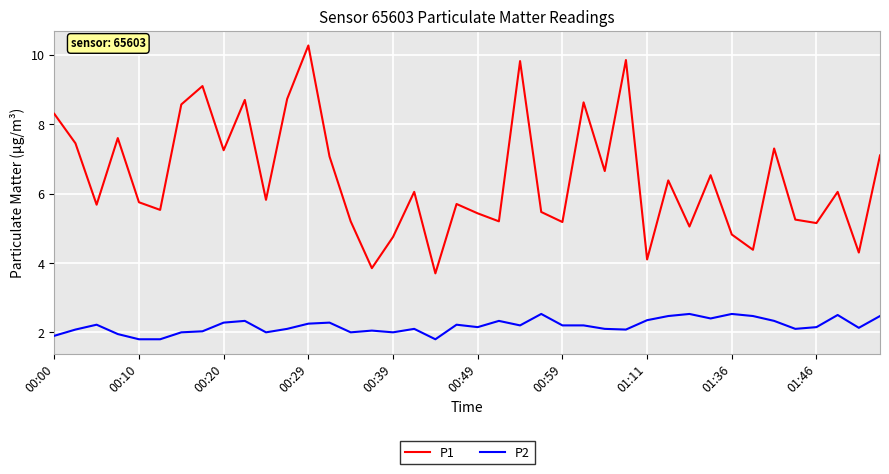

Which series has the widest spread of values?

P1